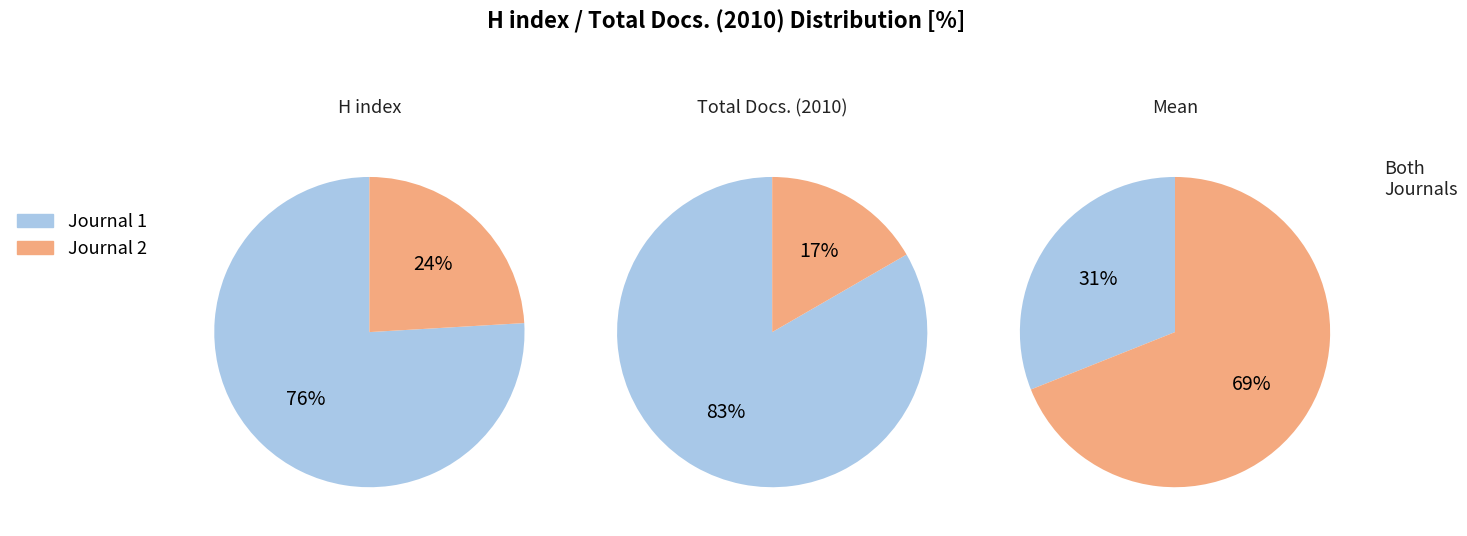

To the nearest percent, what is the average slice percentage?

50%